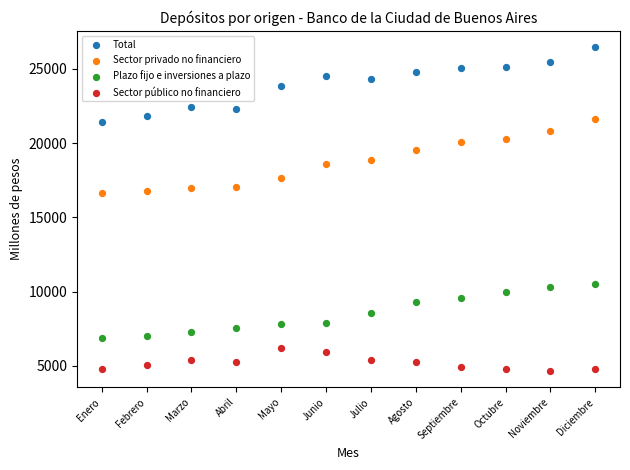

Across all data points, what is the range of Y values (max minus min)?

21824.6